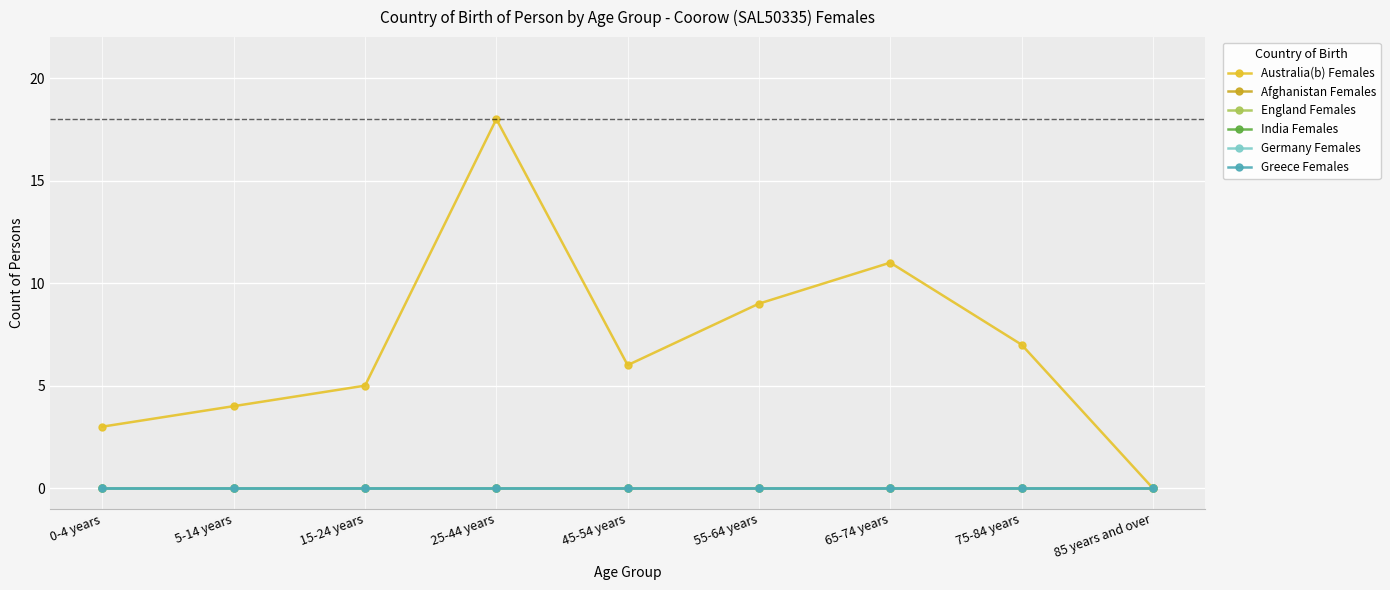

Reading left to right, list all the values displayed in this chart.

Australia(b) Females: 0-4 years=3	5-14 years=4	15-24 years=5	25-44 years=18	45-54 years=6	55-64 years=9	65-74 years=11	75-84 years=7	85 years and over=0
Afghanistan Females: 0-4 years=0	5-14 years=0	15-24 years=0	25-44 years=0	45-54 years=0	55-64 years=0	65-74 years=0	75-84 years=0	85 years and over=0
England Females: 0-4 years=0	5-14 years=0	15-24 years=0	25-44 years=0	45-54 years=0	55-64 years=0	65-74 years=0	75-84 years=0	85 years and over=0
India Females: 0-4 years=0	5-14 years=0	15-24 years=0	25-44 years=0	45-54 years=0	55-64 years=0	65-74 years=0	75-84 years=0	85 years and over=0
Germany Females: 0-4 years=0	5-14 years=0	15-24 years=0	25-44 years=0	45-54 years=0	55-64 years=0	65-74 years=0	75-84 years=0	85 years and over=0
Greece Females: 0-4 years=0	5-14 years=0	15-24 years=0	25-44 years=0	45-54 years=0	55-64 years=0	65-74 years=0	75-84 years=0	85 years and over=0